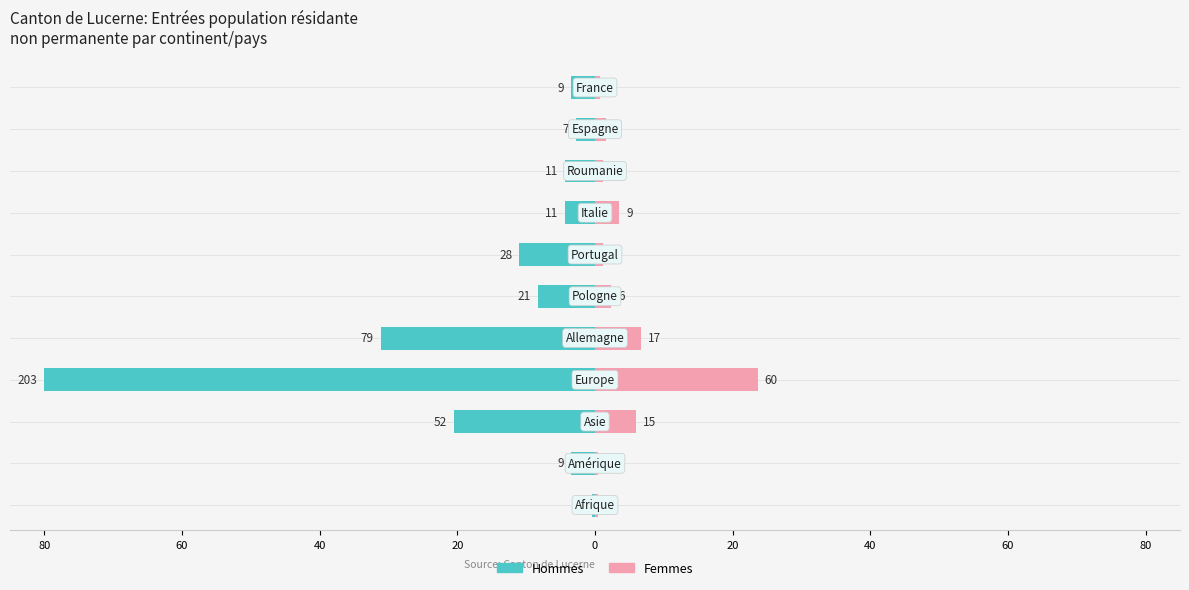

How many data points in Femmes are above 1?

8